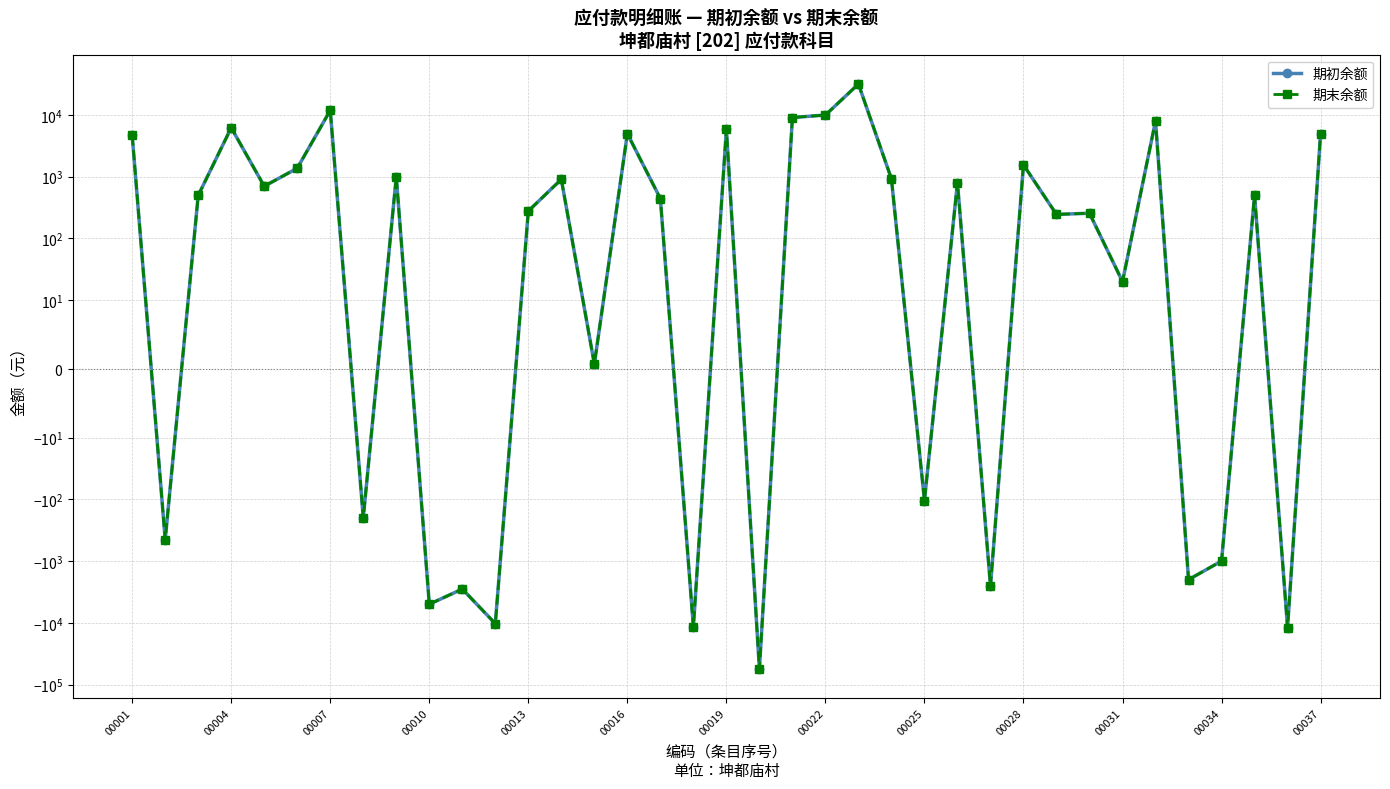

At how many categories does at least one series exceed 15568?

1